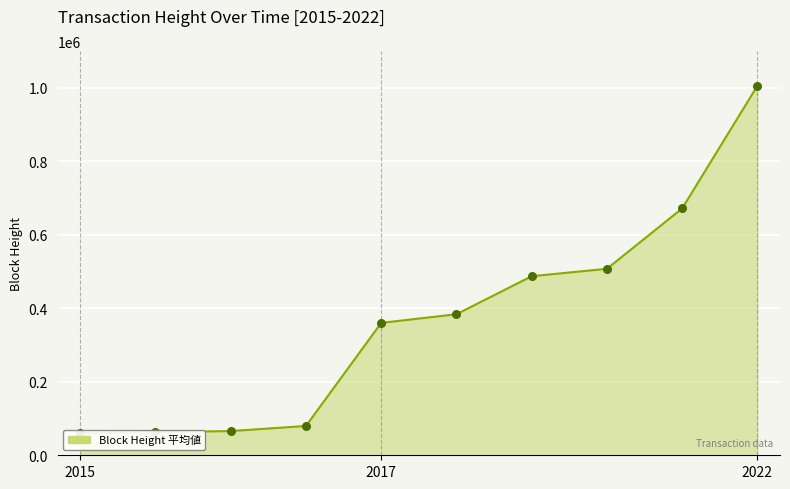

Between 2017 and 2022, which is larger?

2022